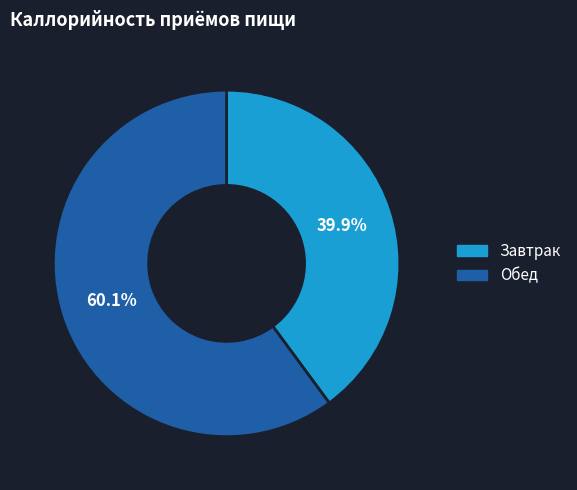

To the nearest percent, what is the combined percentage of Обед and Завтрак?

100%